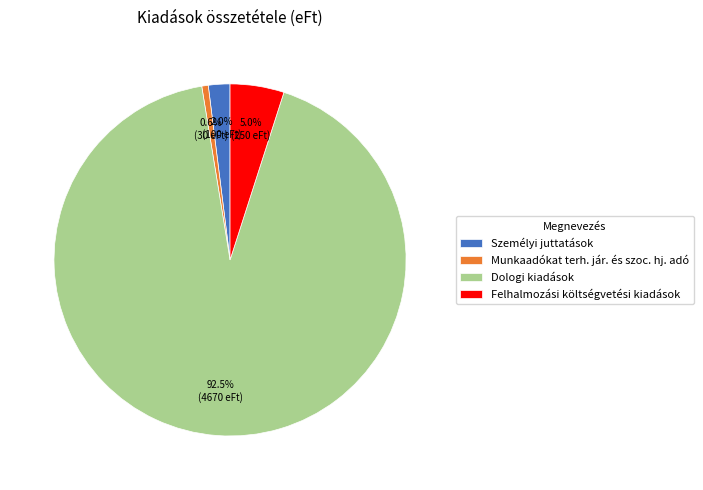

How many segments does this pie chart have?

4